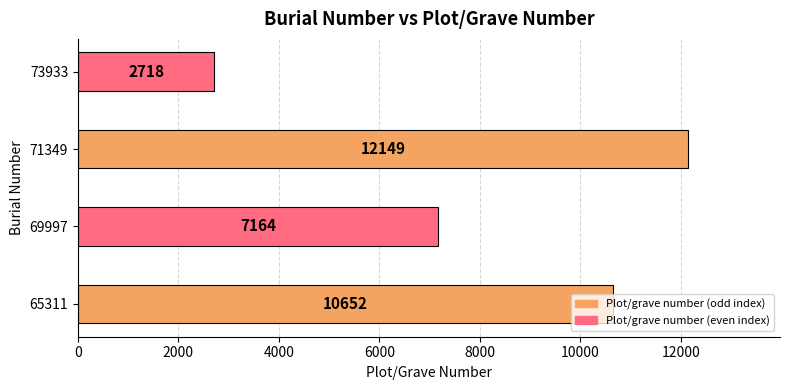

Rank the categories by value from lowest to highest.

73933, 69997, 65311, 71349